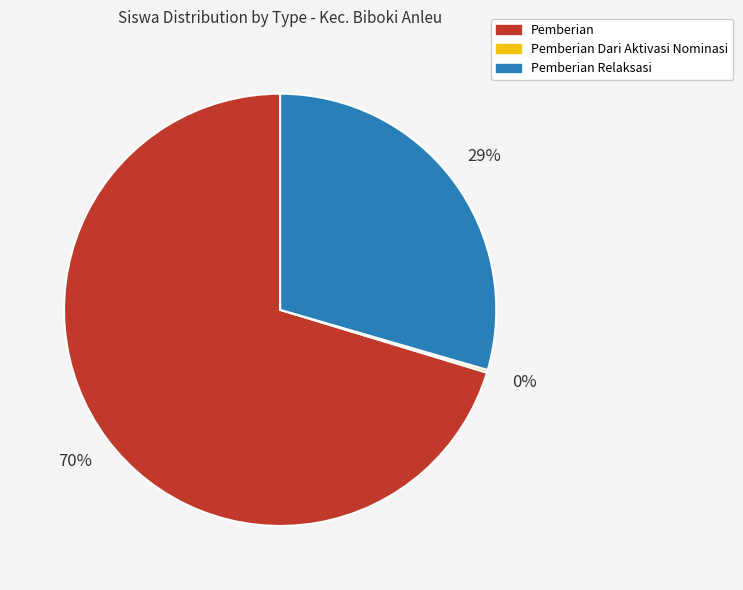

To the nearest percent, what is the average slice percentage?

33%